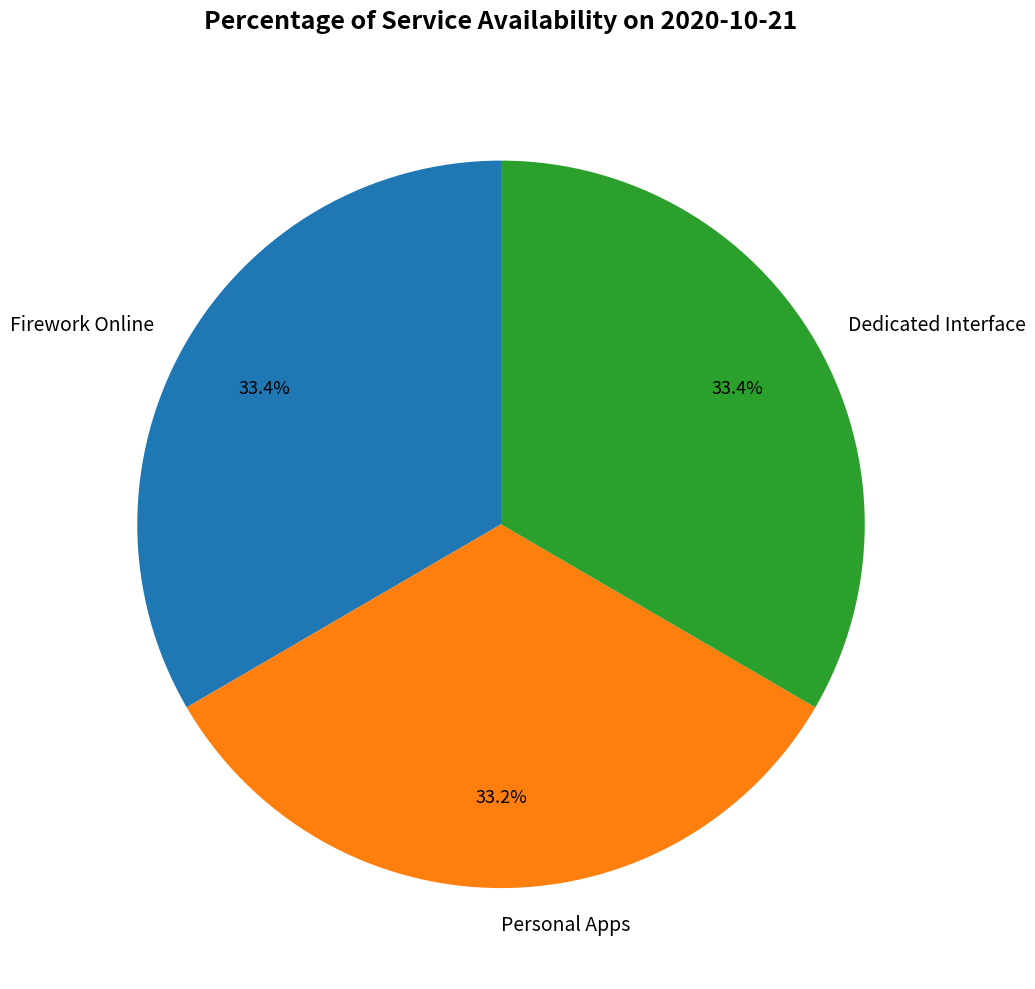

To the nearest percent, what is the average slice percentage?

33%